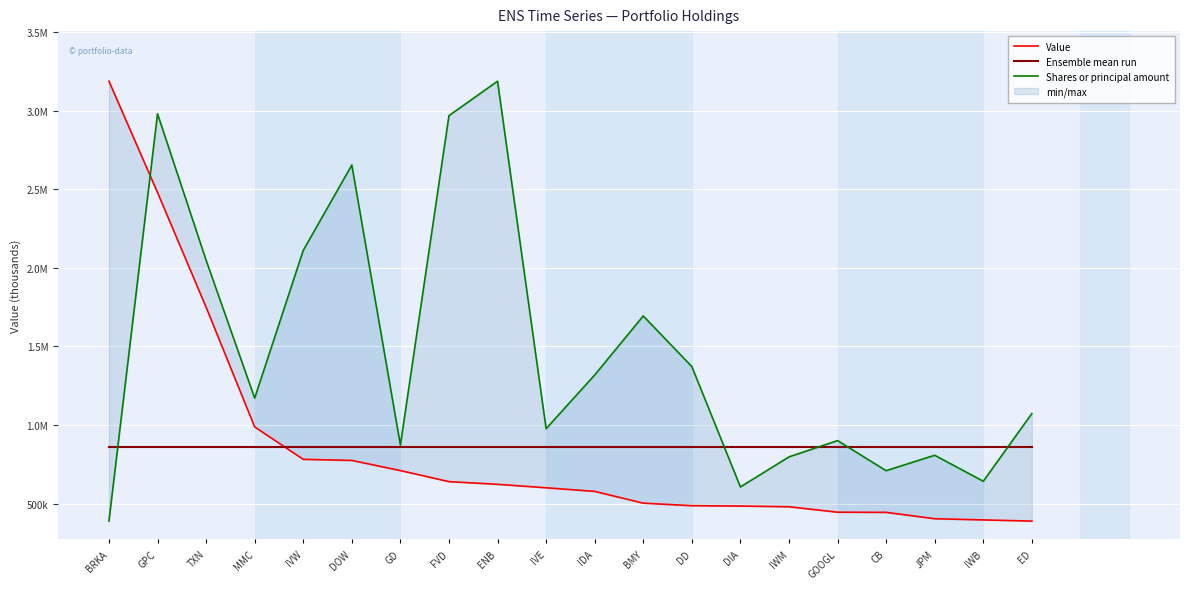

Rank the series at IDA from highest to lowest value.

Shares or principal amount, Ensemble mean run, Value